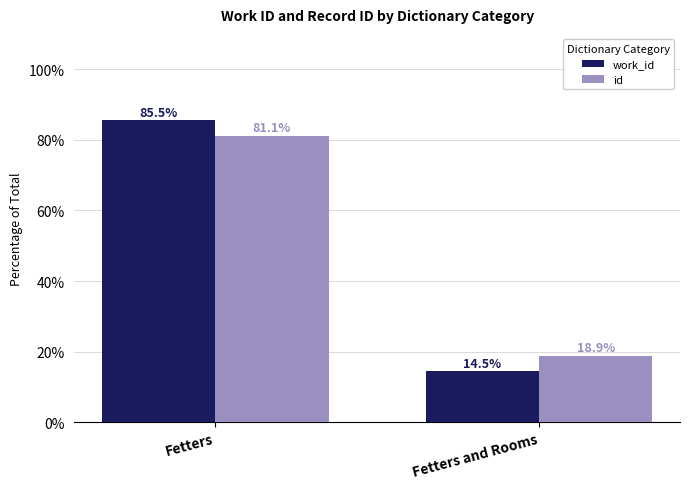

How many distinct data groups are displayed?

2